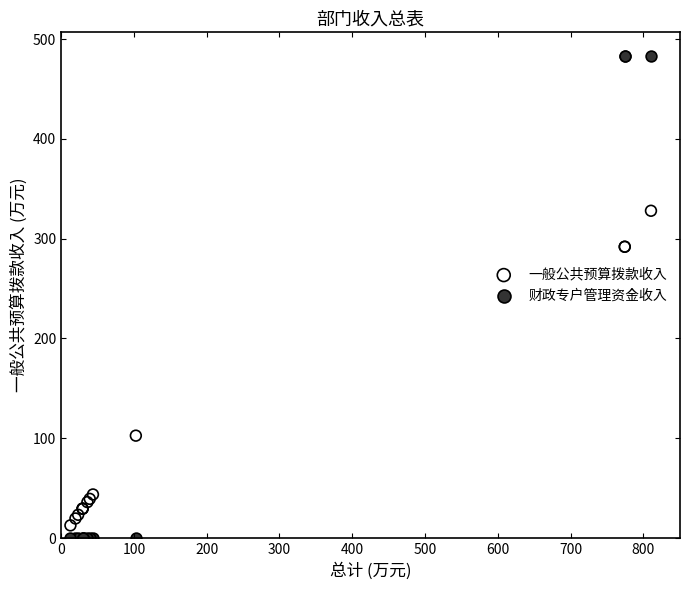

Which series reaches the maximum Y coordinate?

财政专户管理资金收入